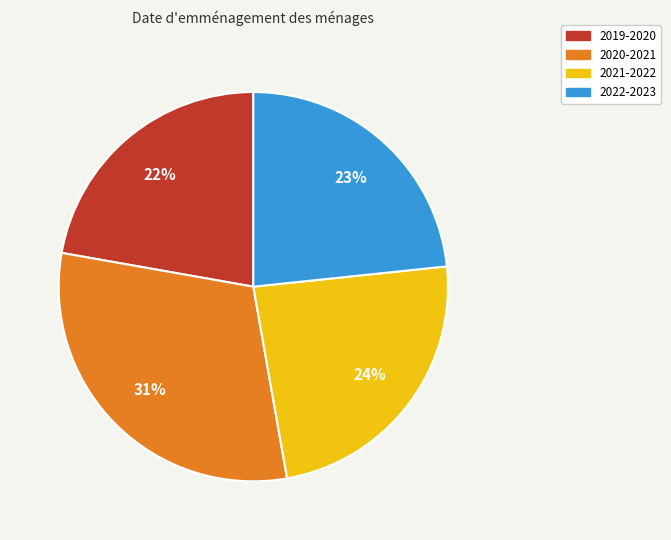

To the nearest percent, what percentage of the pie is 2021-2022?

24%